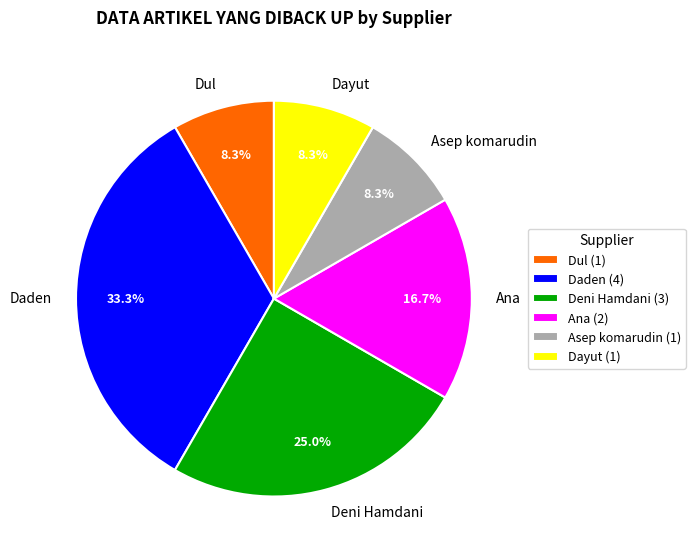

The Daden slice represents 33% of the pie. True or false?

True